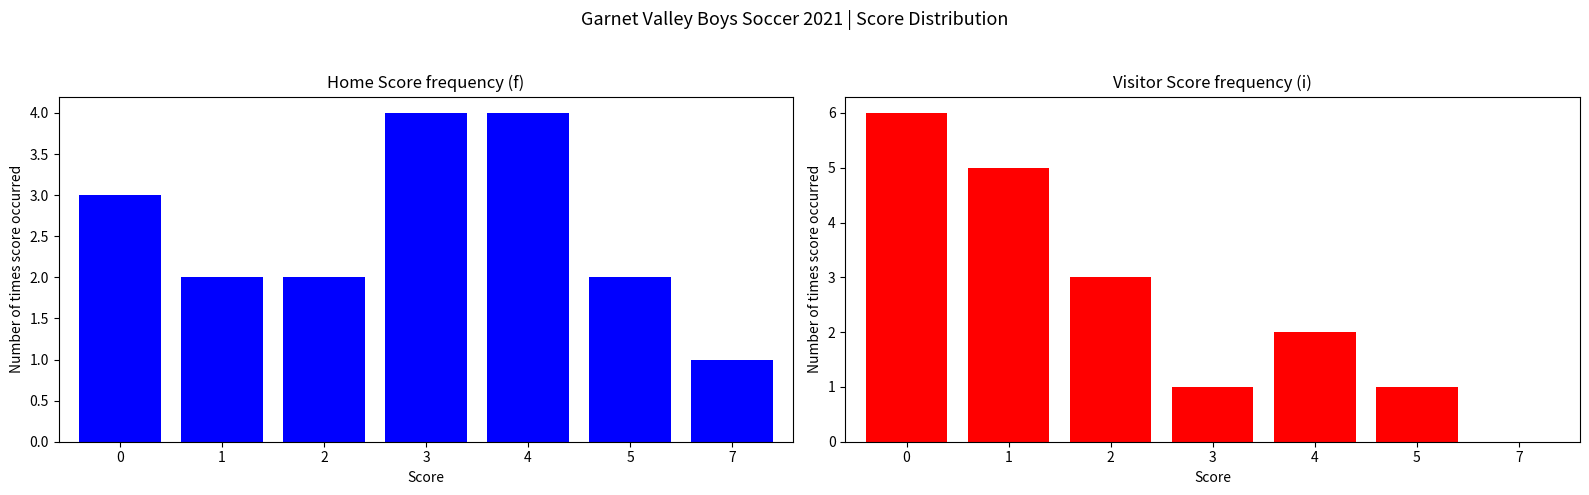

At how many categories does at least one series exceed 5?

1